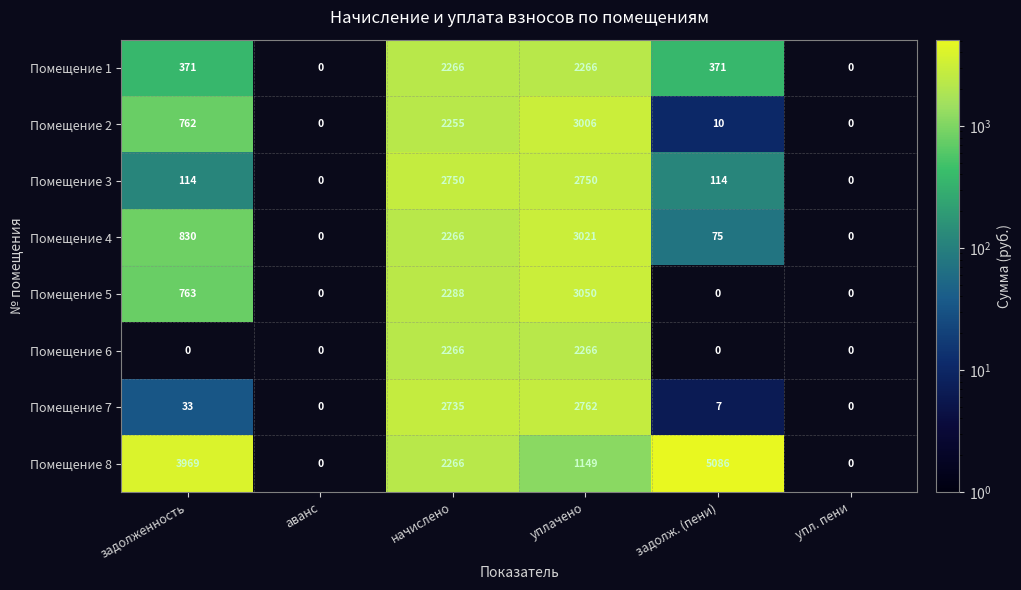

The value of Помещение 7 at упл. пени is -1768. True or false?

False